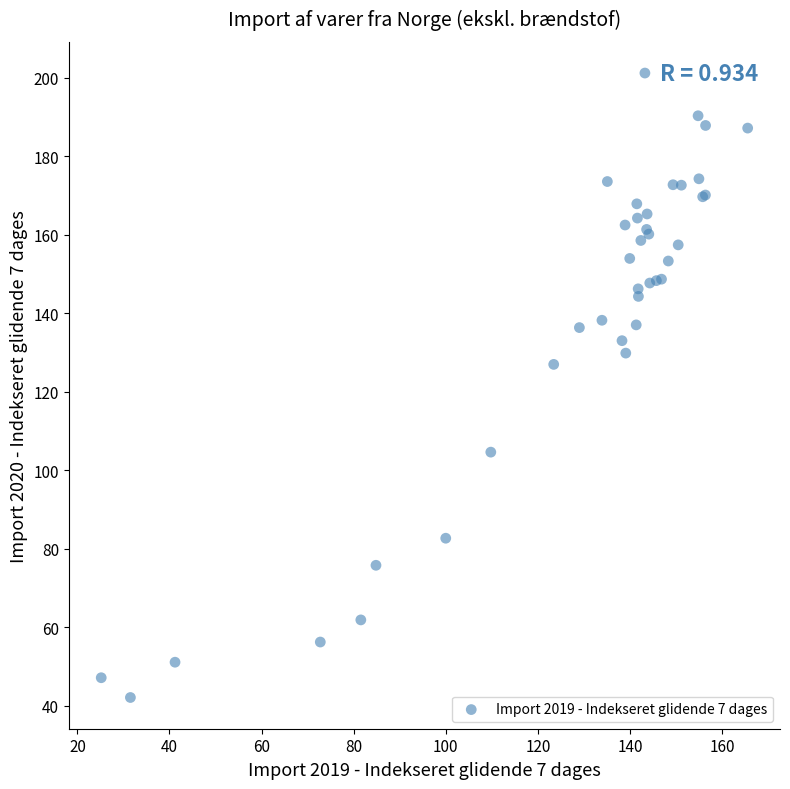

What Y value in the scatter plot is closest to 121?

126.9